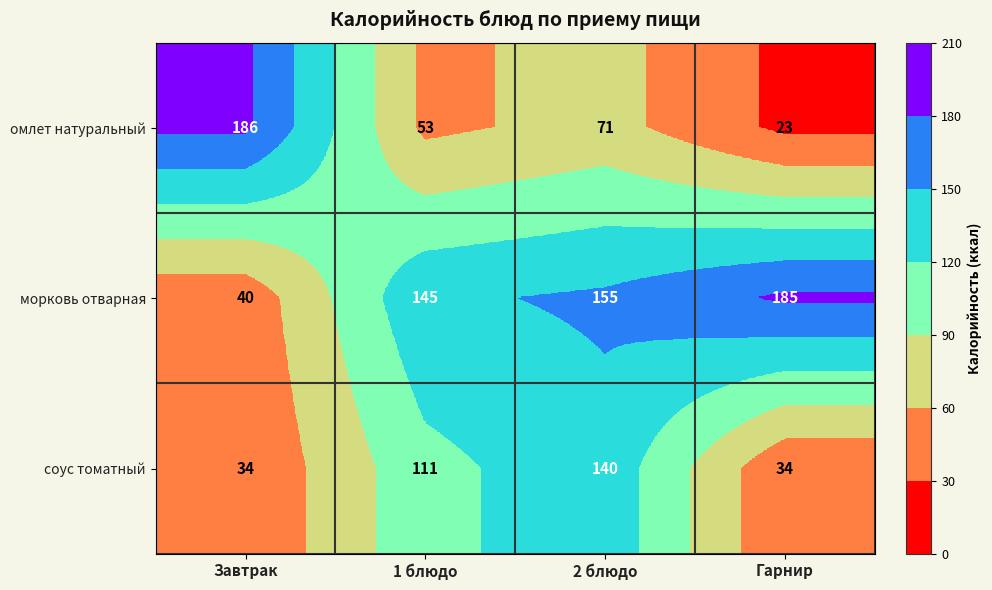

What is the sum of the омлет натуральный values at 1 блюдо and 2 блюдо?

124